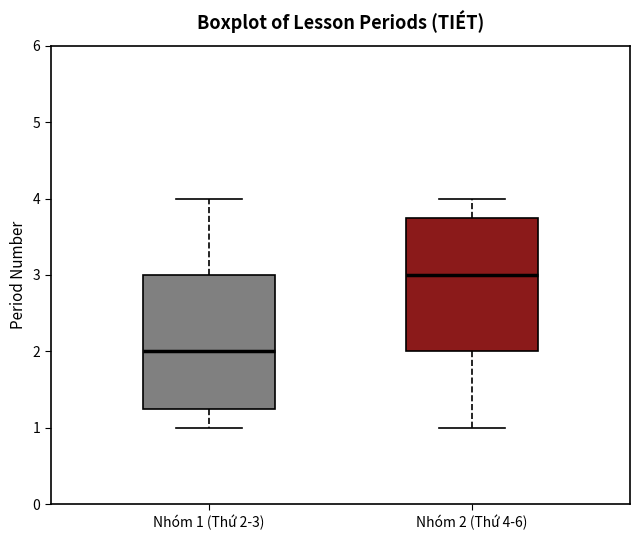

Where does the upper whisker of the box for Nhóm 2 (Thứ 4-6) end on the y-axis? The values are not printed on the chart, so give them approximately, as read against the axis.

4.0